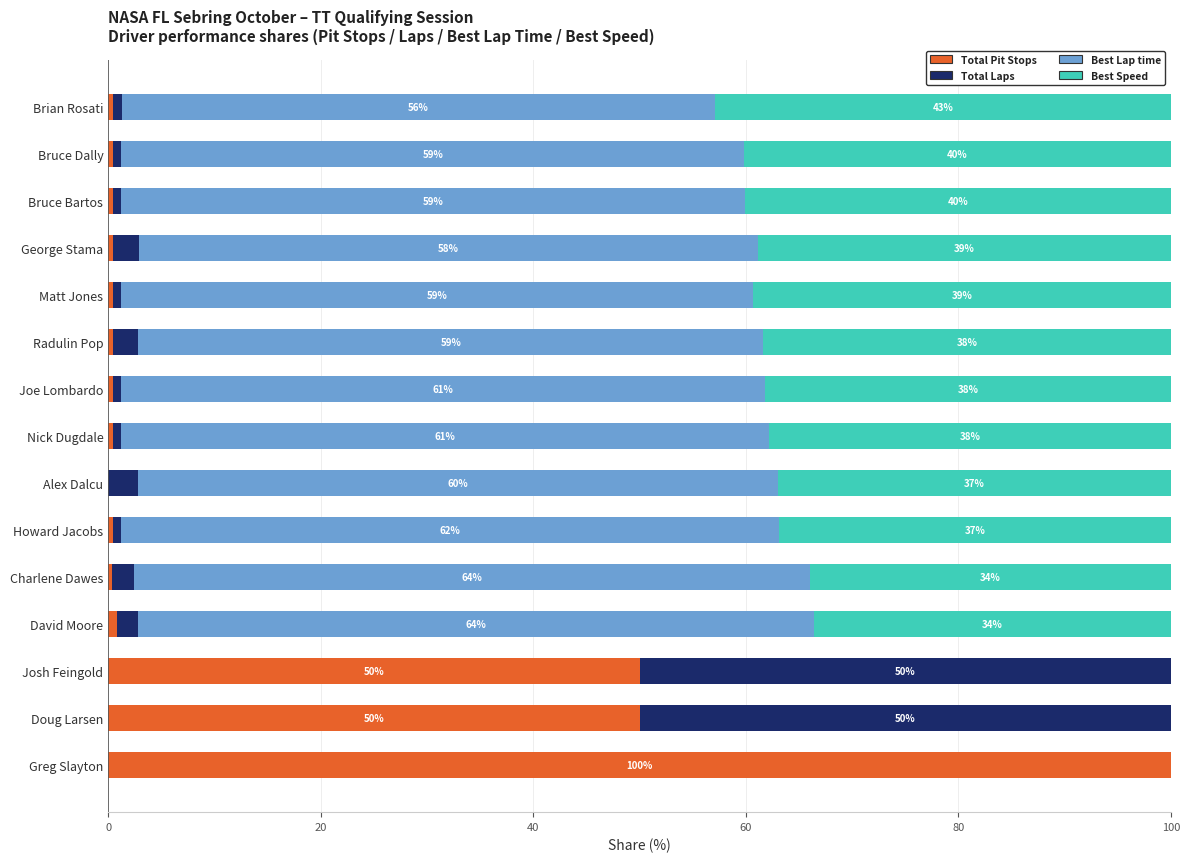

What are all the series names shown in the legend?

Total Pit Stops, Total Laps, Best Lap time, Best Speed